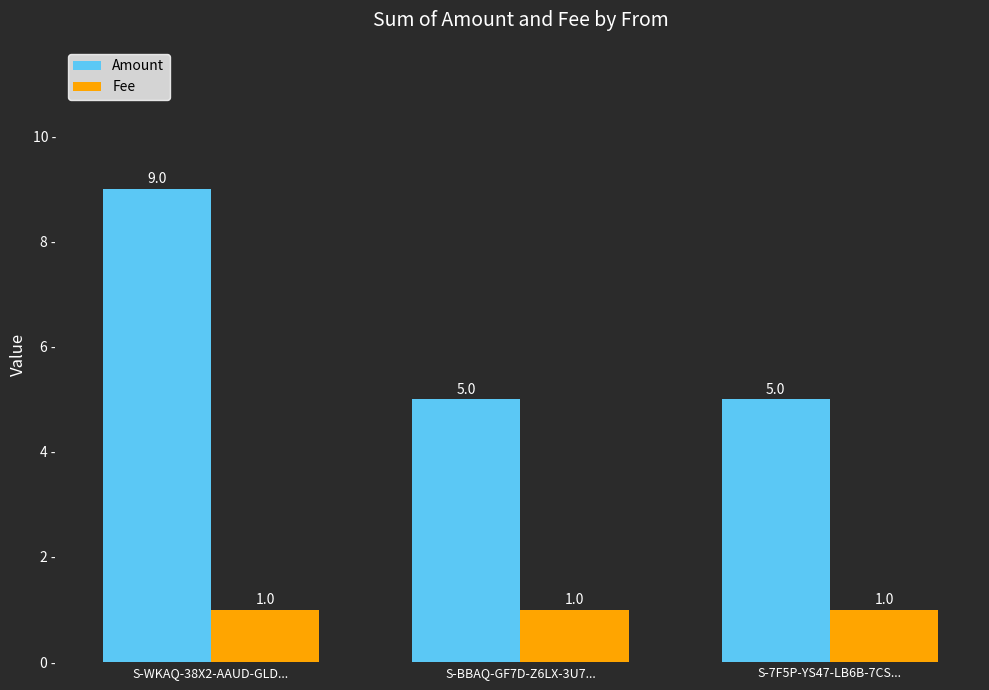

Is the value of Amount at S-BBAQ-GF7D-Z6LX-3U7... greater than the value of Fee at S-WKAQ-38X2-AAUD-GLD...?

Yes